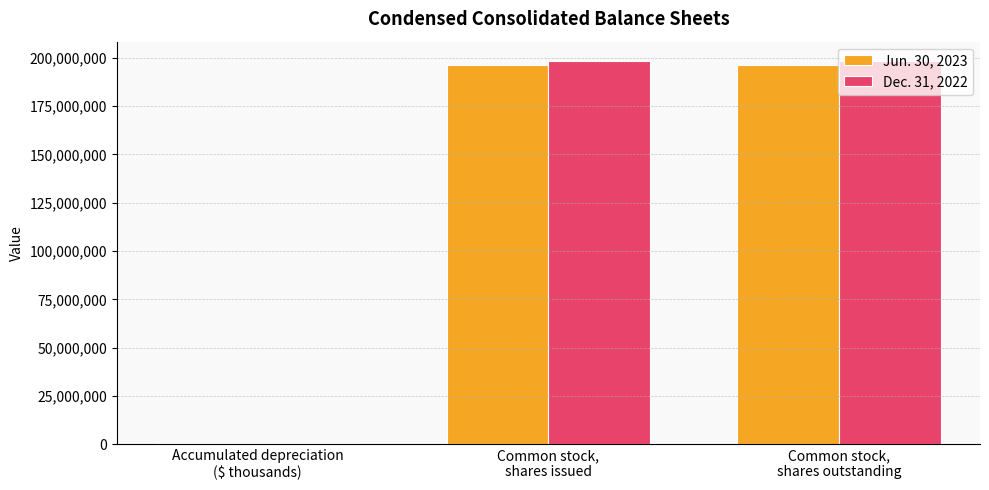

List the series in order of their overall mean, highest first.

Dec. 31, 2022, Jun. 30, 2023